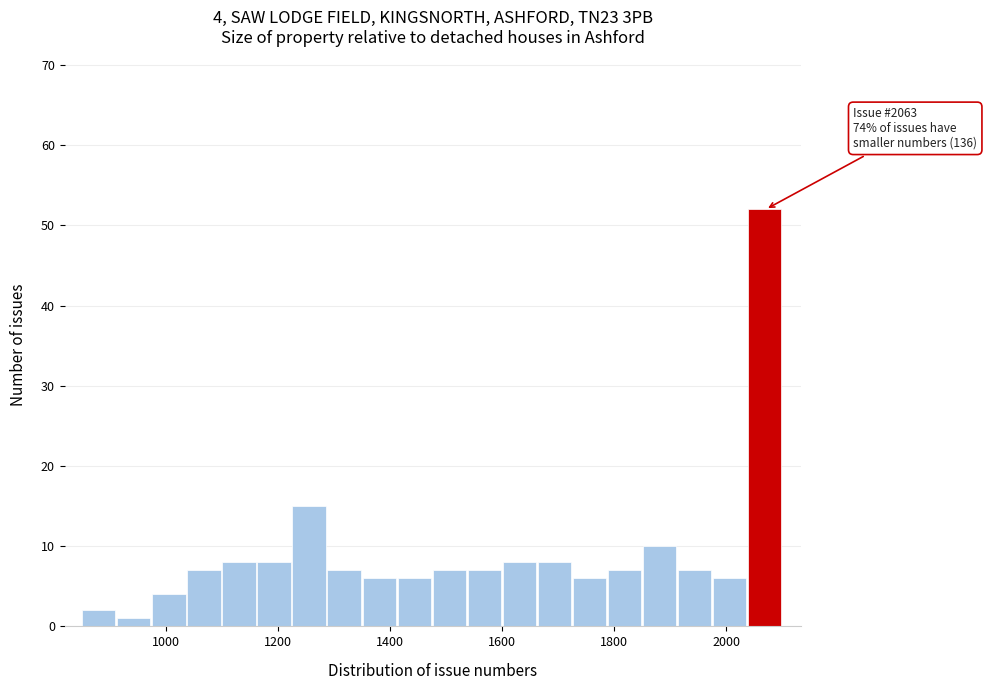

Around what value on the x-axis is the tallest bar? Give the approximate position of its centre, as read against the axis.

2060